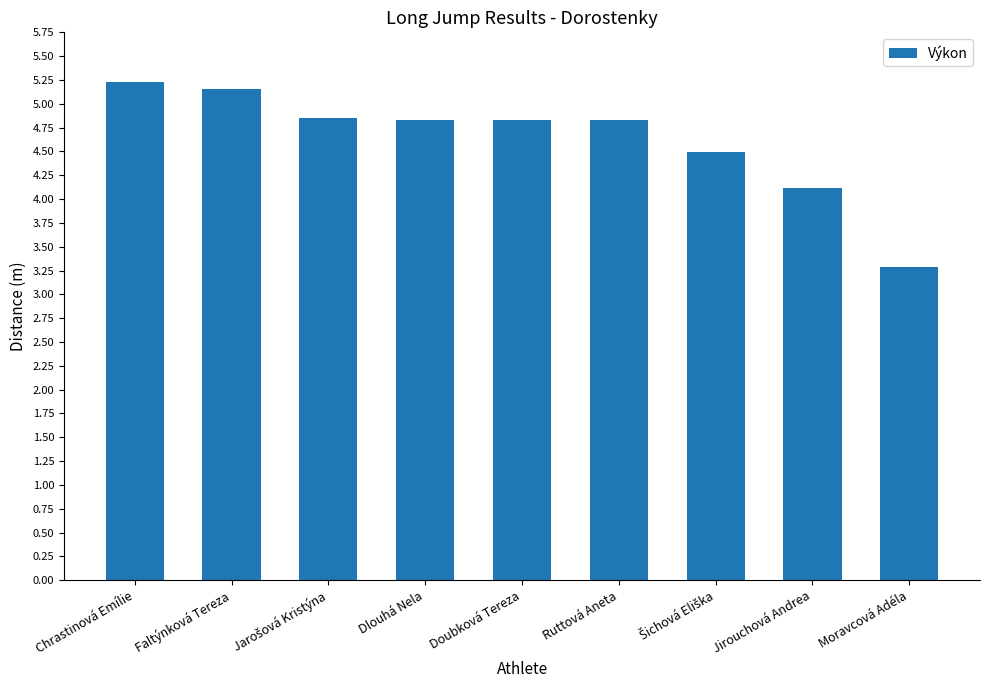

Which label corresponds to the largest value in the chart?

Chrastinová Emílie